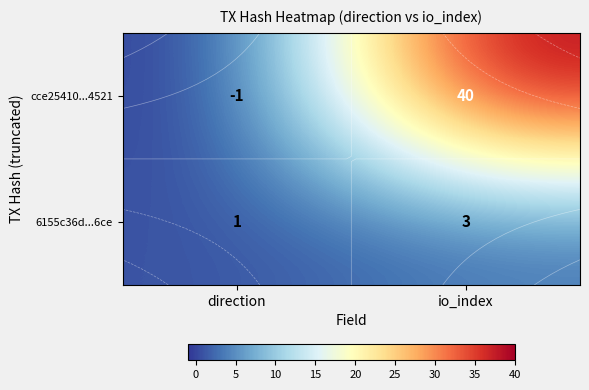

Rank the categories by 6155c36d...6ce value from lowest to highest.

direction, io_index